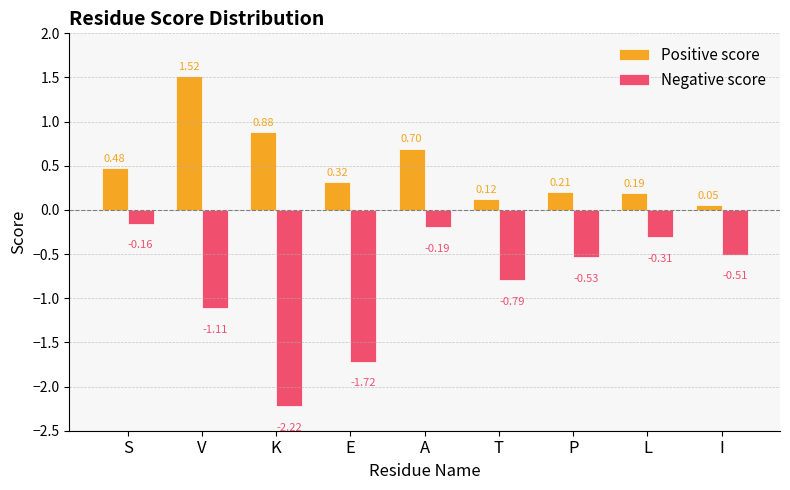

At how many categories does at least one series exceed 0?

9